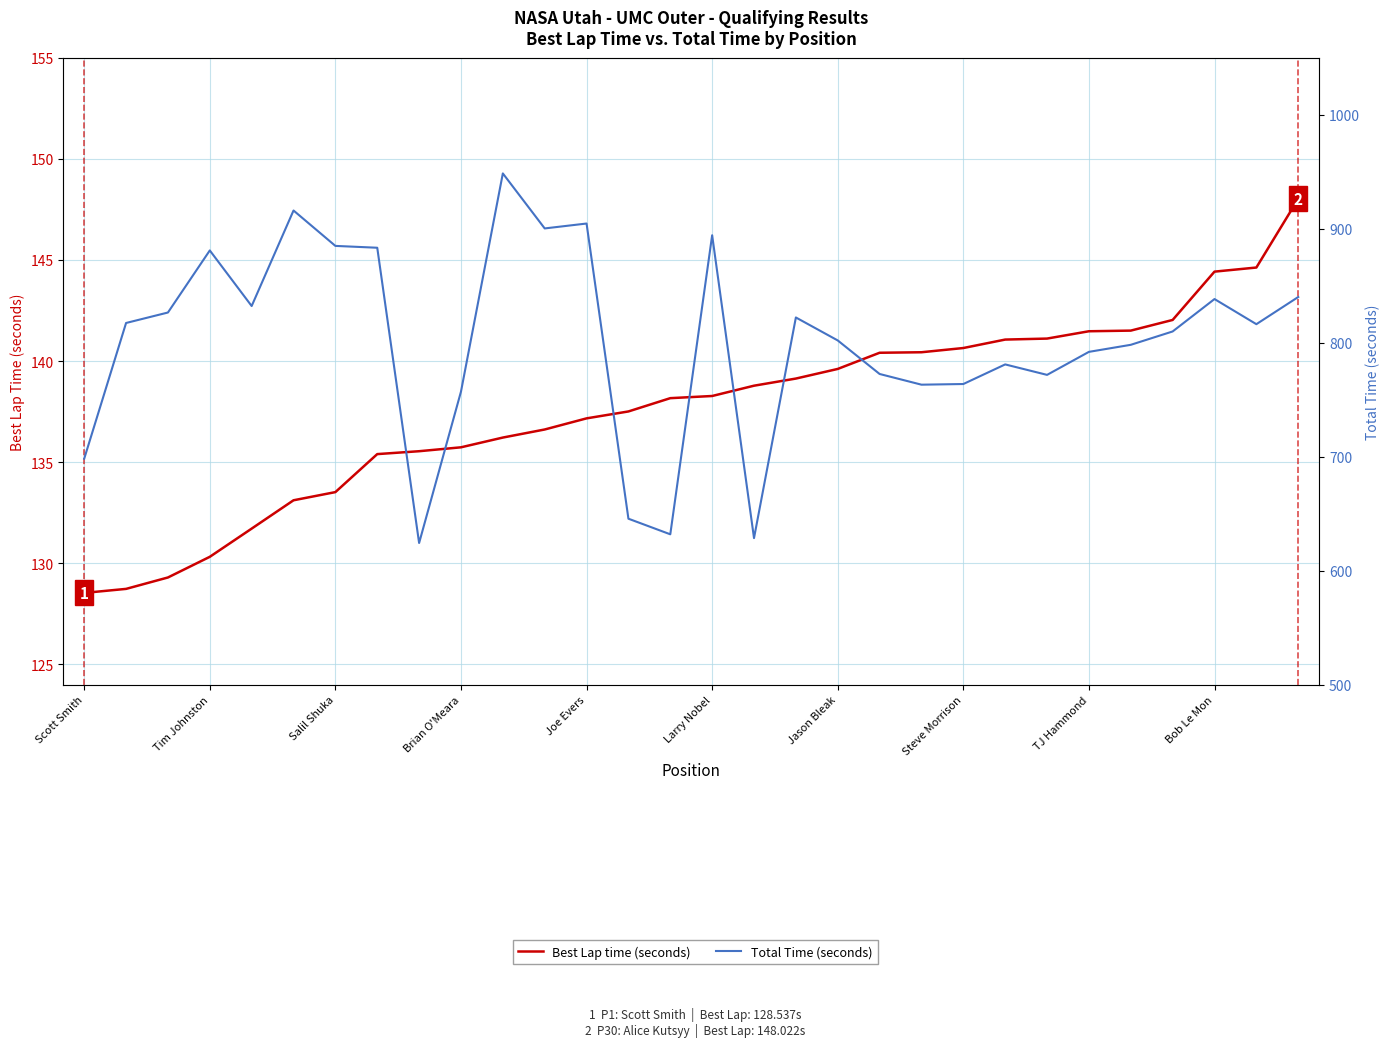

What is the highest value of the Best Lap time (seconds) series?

148.0